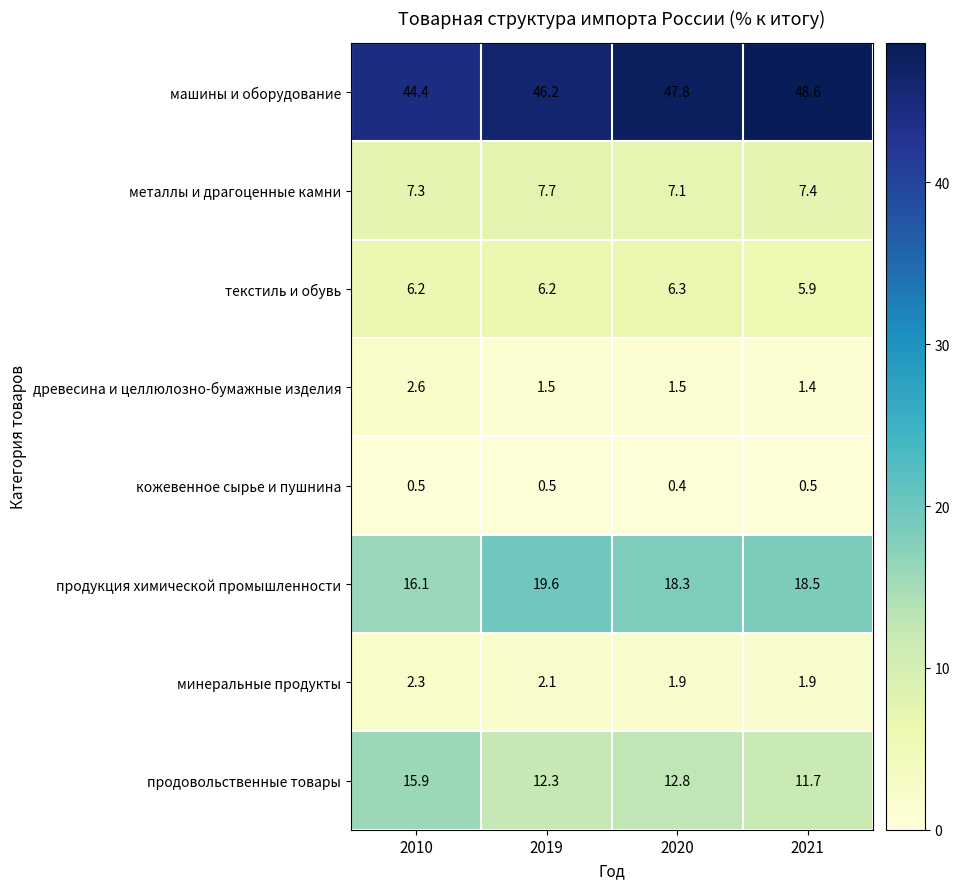

Rank the series by their maximum value, from lowest to highest.

кожевенное сырье и пушнина, минеральные продукты, древесина и целлюлозно-бумажные изделия, текстиль и обувь, металлы и драгоценные камни, продовольственные товары, продукция химической промышленности, машины и оборудование